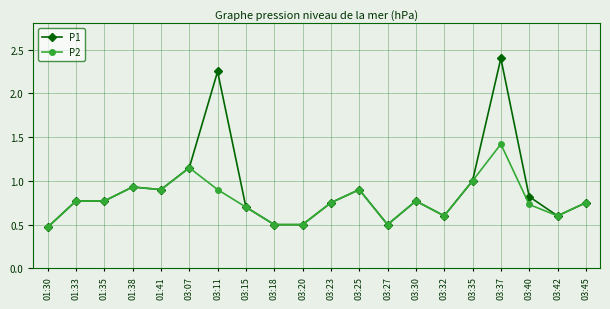

Which series changed the most between 03:37 and 03:42?

P1